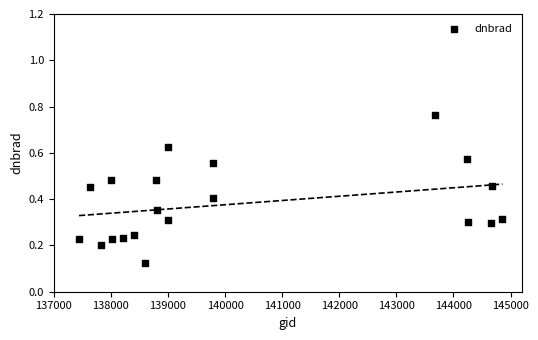

What is the range of X values (max minus min)?

7417.0